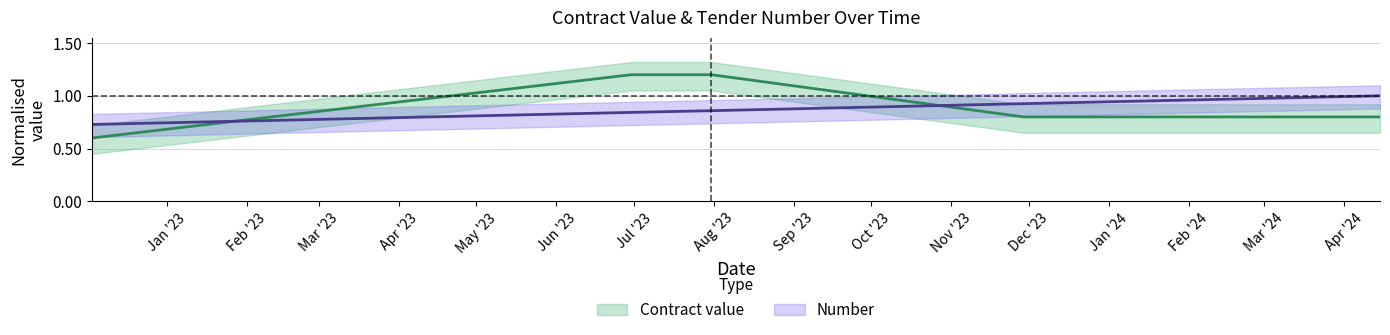

At which category does the chart reach its minimum across all series?

2022-12-03